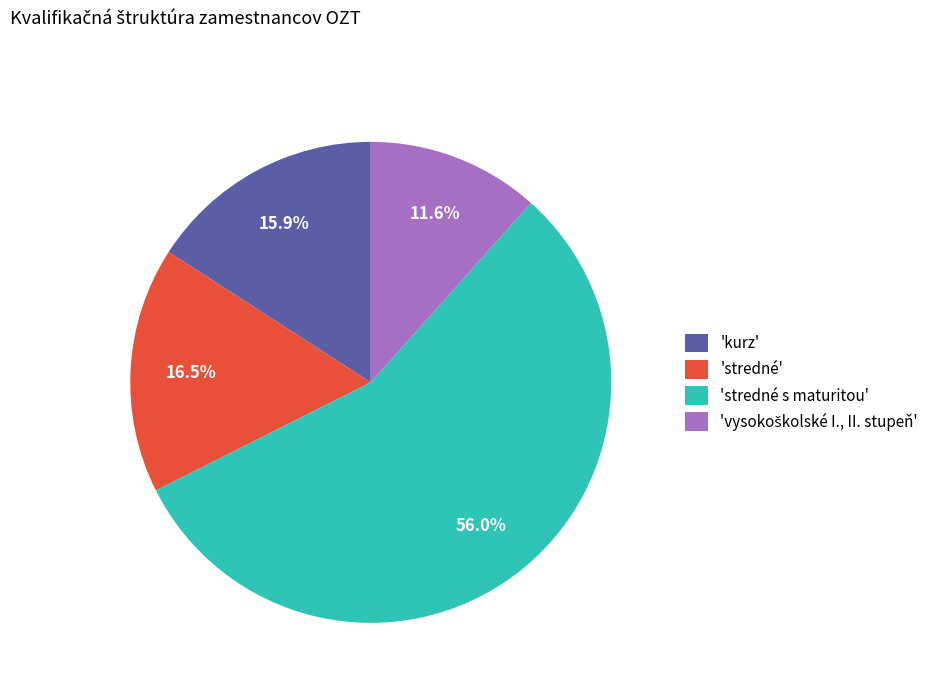

What portion of the pie excludes 'kurz'?

84.1%